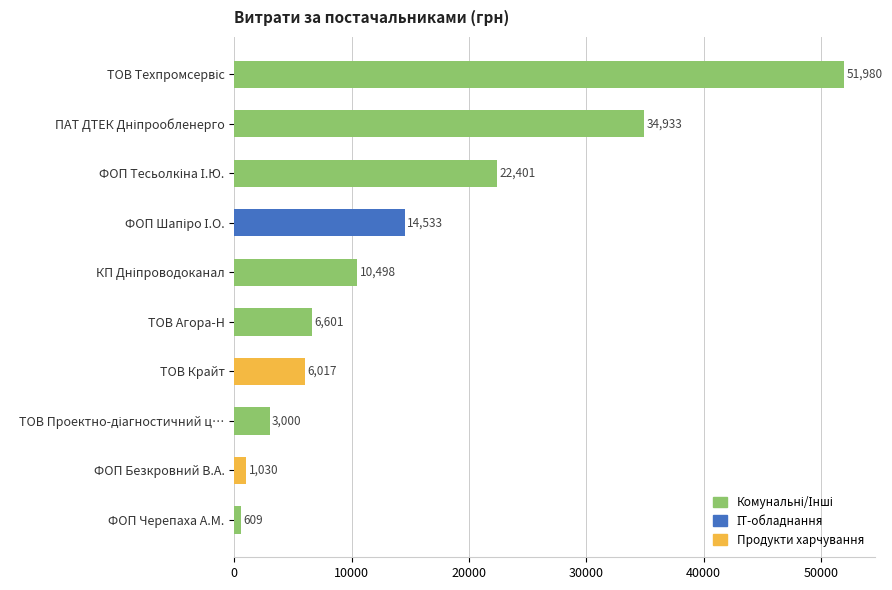

True or false: the data shows 6017.0 at ТОВ Крайт.

True